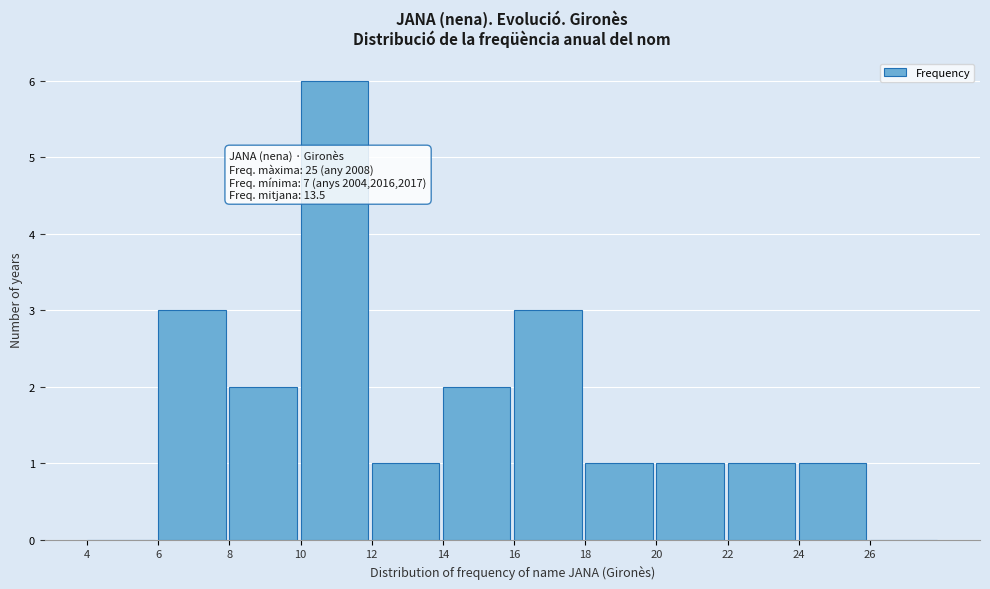

Over which range of the x-axis is the bar tallest?

10 to 12